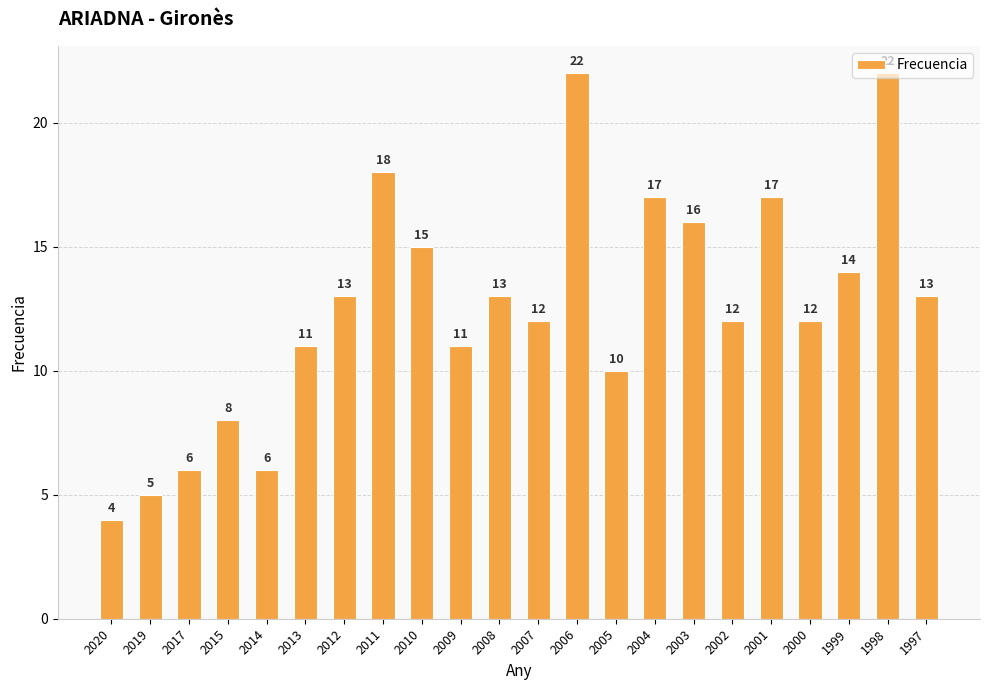

Does the chart contain stacked bars?

No